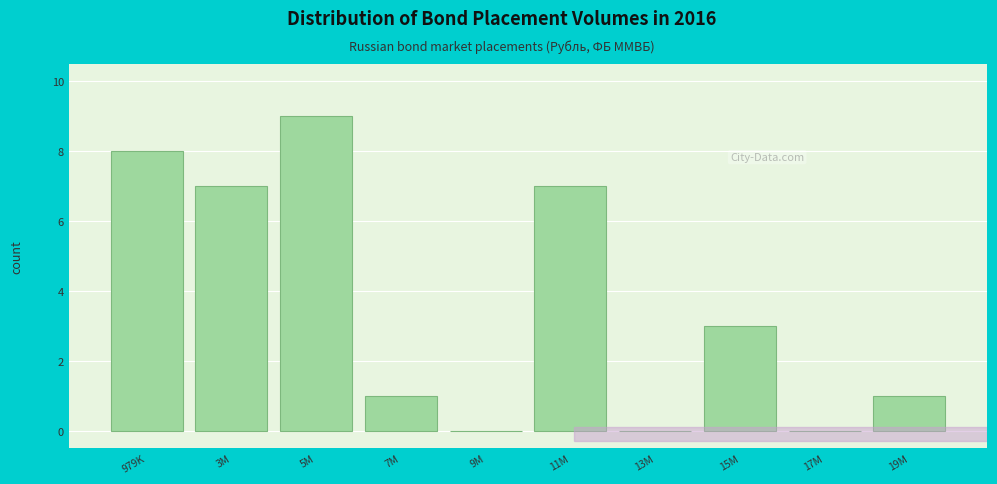

Reading right to left, transcribe all the data shown in this chart.

19M=1	17M=0	15M=3	13M=0	11M=7	9M=0	7M=1	5M=9	3M=7	979K=8